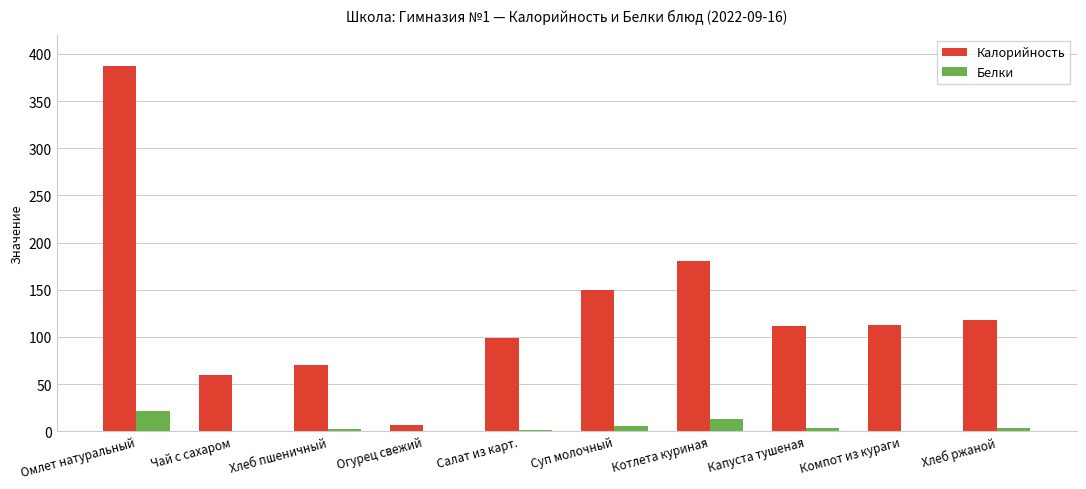

Where does the Белки series first go above 3?

Омлет натуральный